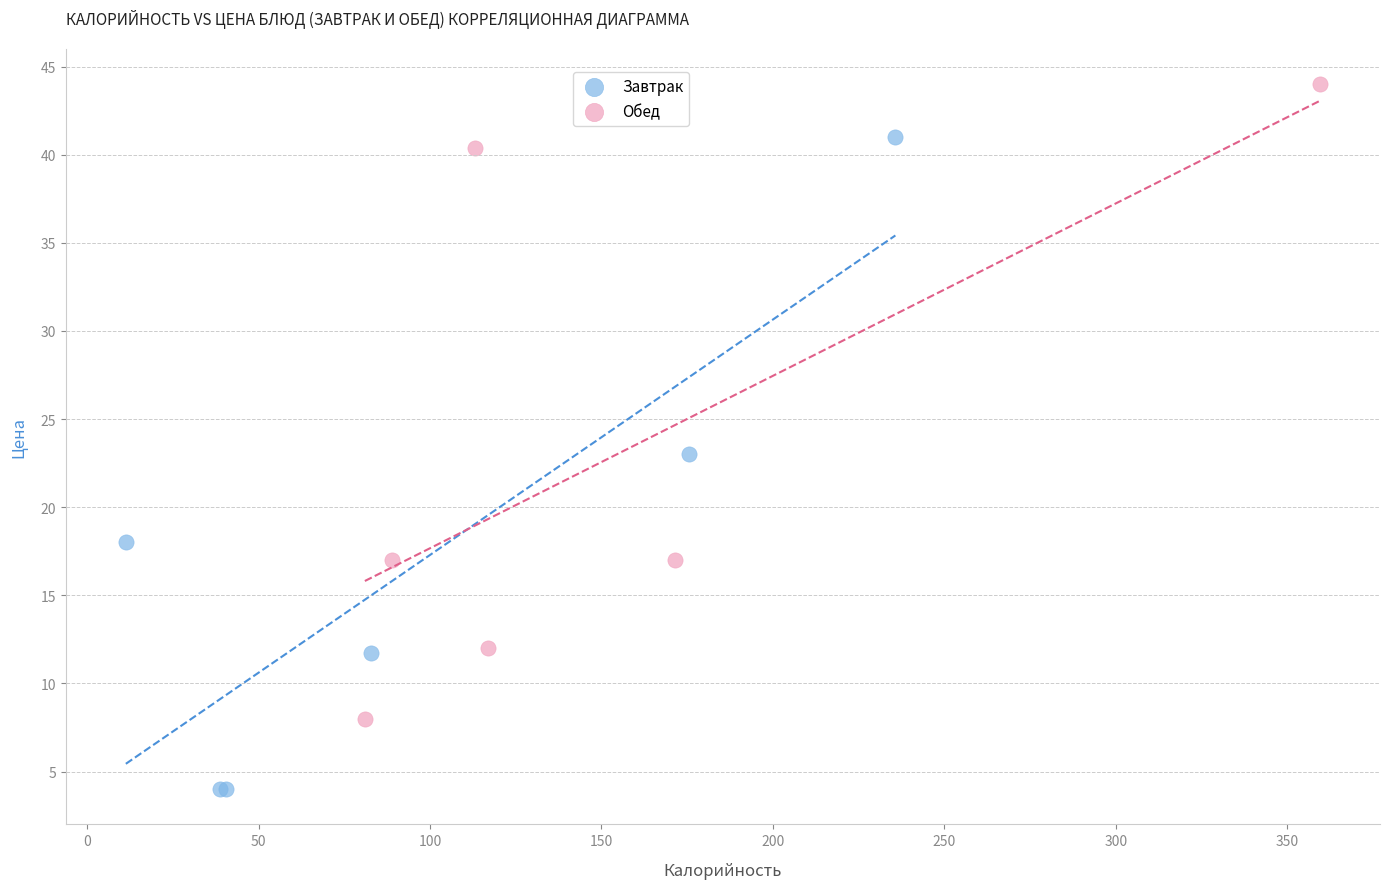

Which series reaches the minimum Y coordinate?

Завтрак